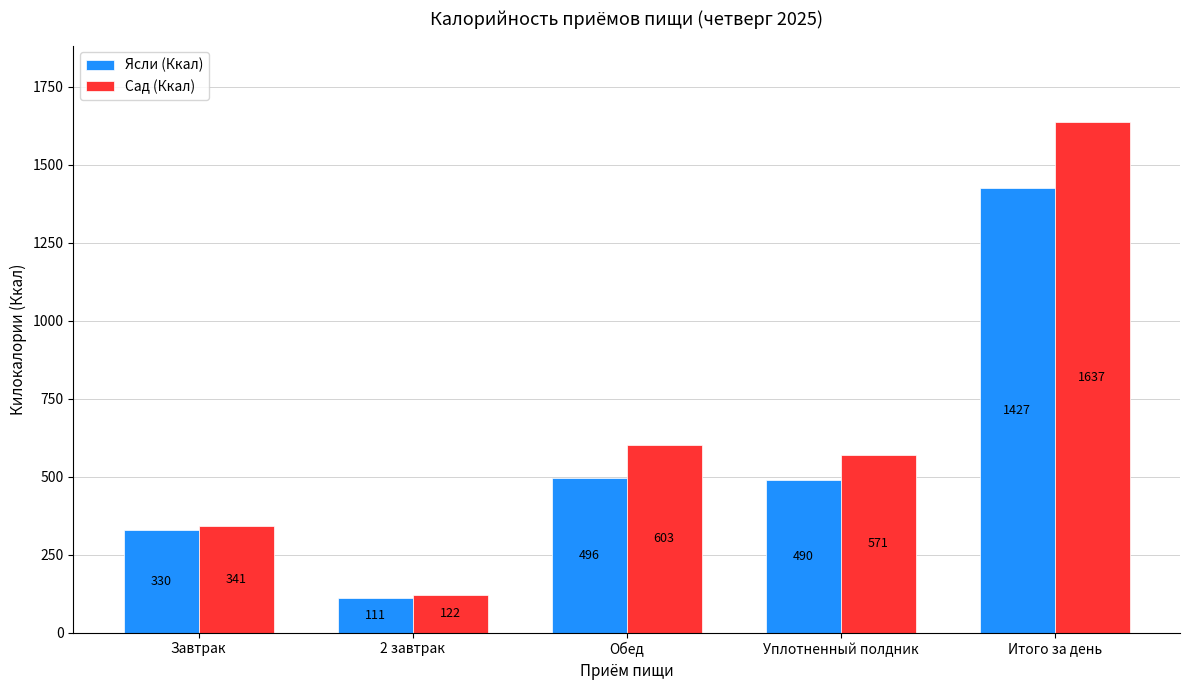

Is the value of Сад (Ккал) at Уплотненный полдник greater than the value of Ясли (Ккал) at Обед?

Yes